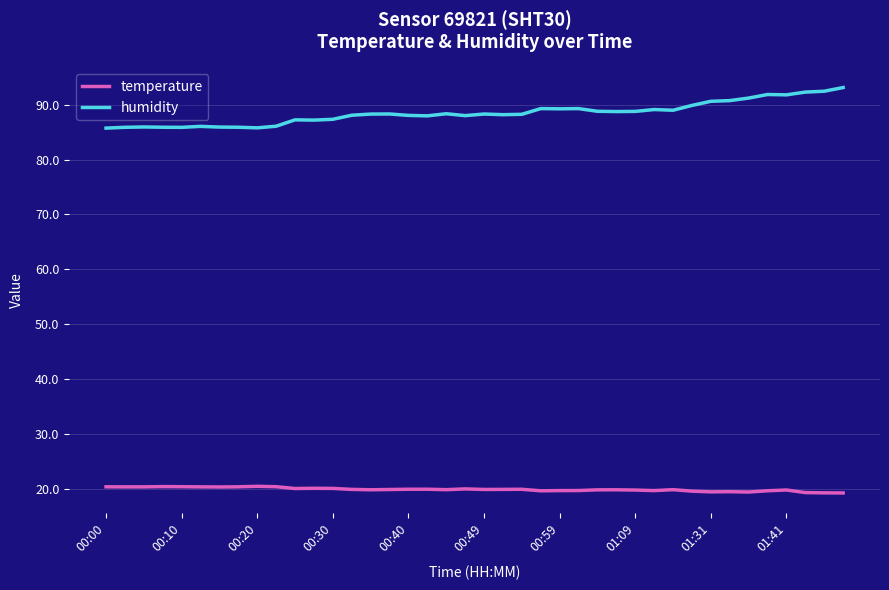

Which series has the largest total across all categories?

humidity